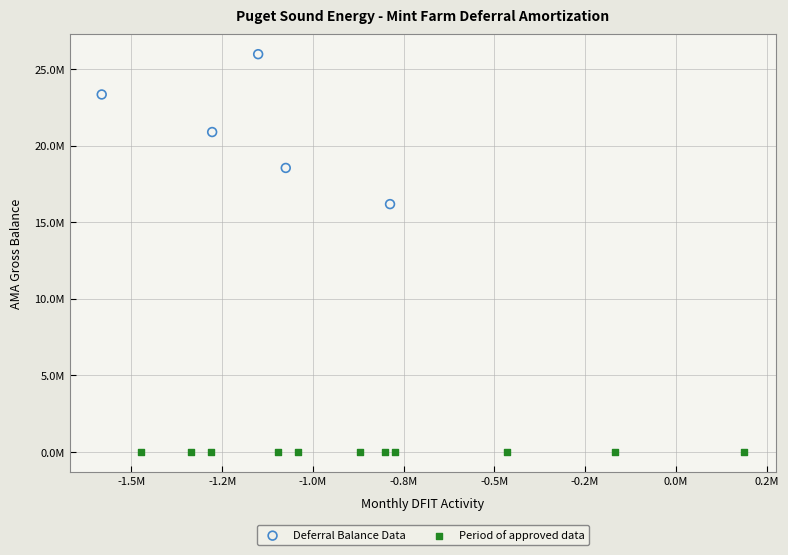

What are all the series names shown in the legend?

Deferral Balance Data, Period of approved data